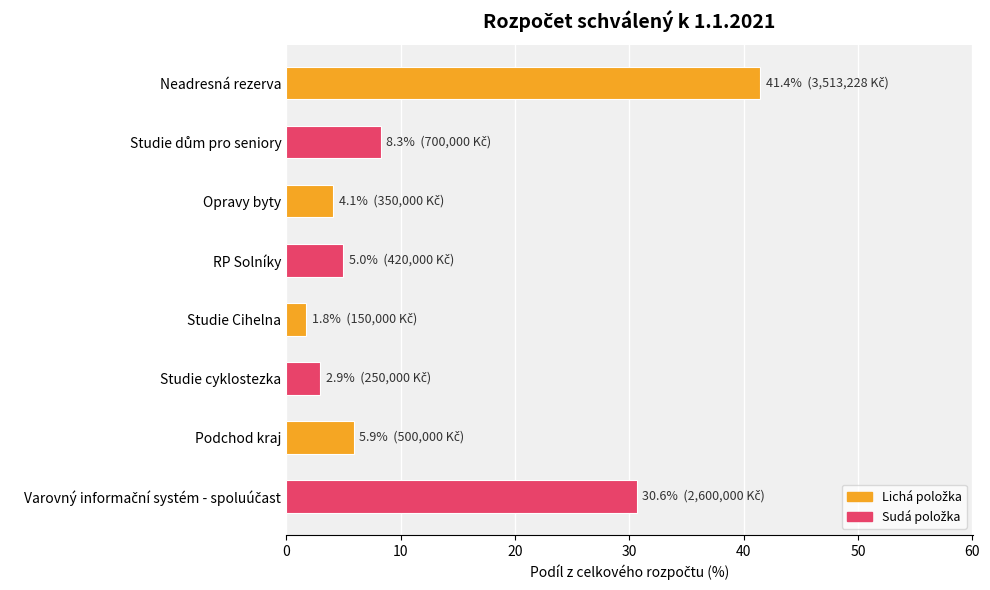

How many data points does each series have?

8